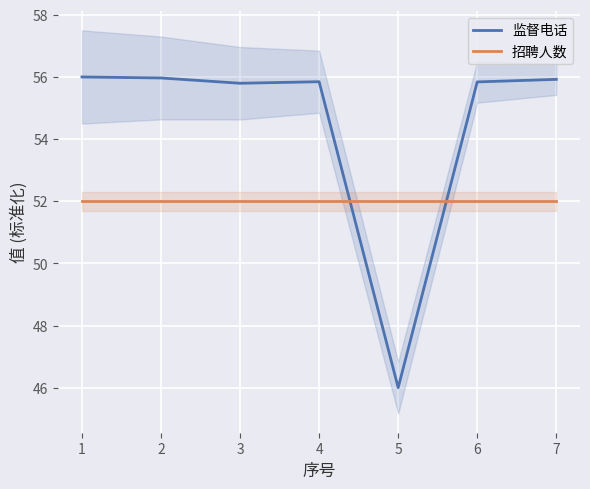

Is the value of 监督电话 at 4 greater than the value of 招聘人数 at 7?

Yes